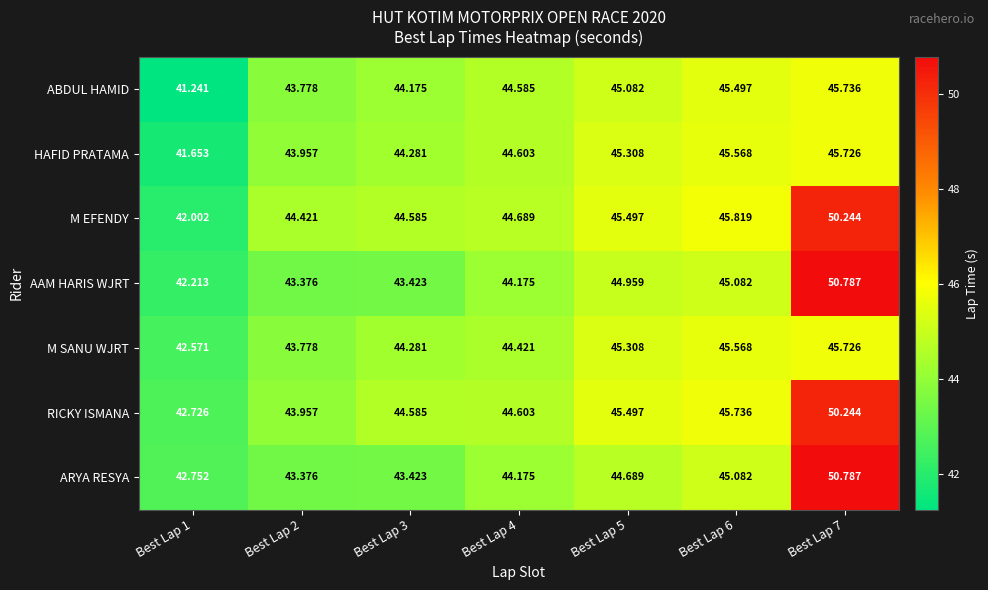

Is the value of HAFID PRATAMA at Best Lap 5 greater than the value of RICKY ISMANA at Best Lap 4?

Yes